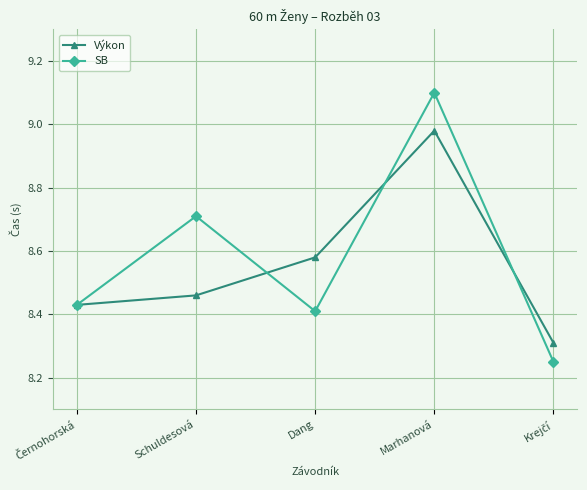

How many lines are shown in the chart?

2